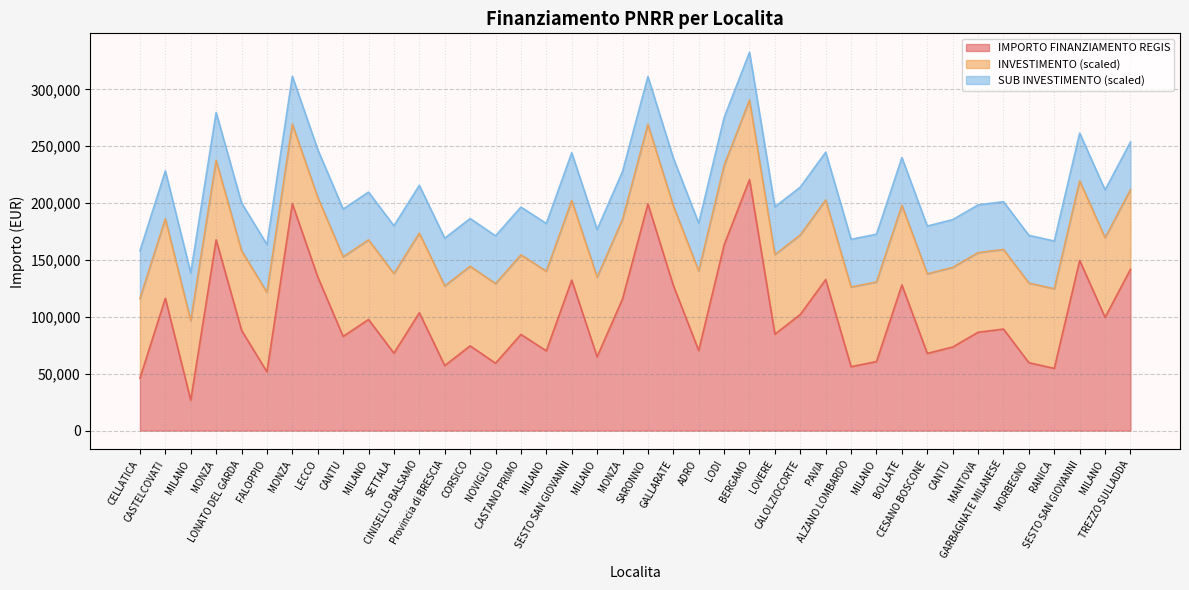

Does the chart display data point markers on the line(s)?

No